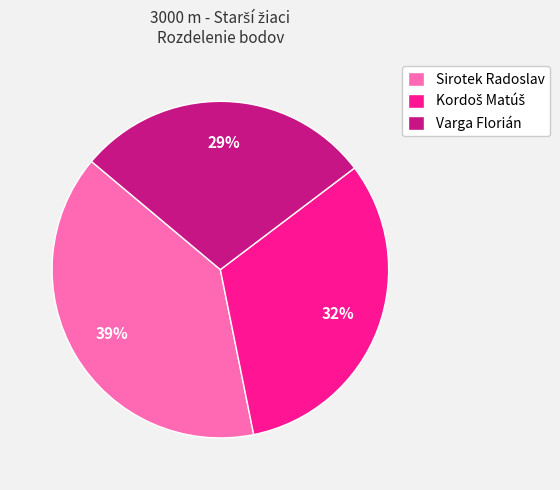

Which has a higher value, Sirotek Radoslav or Varga Florián?

Sirotek Radoslav